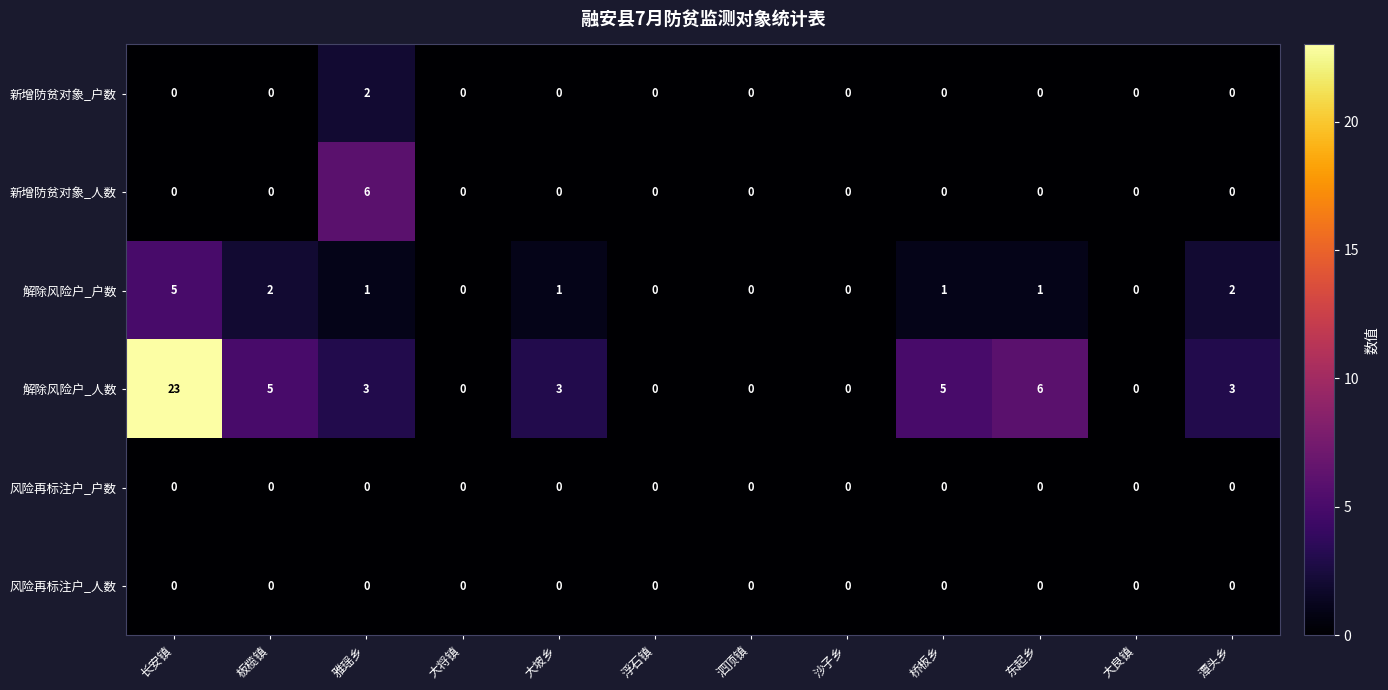

How many values in the 解除风险户_人数 series are below 3?

5